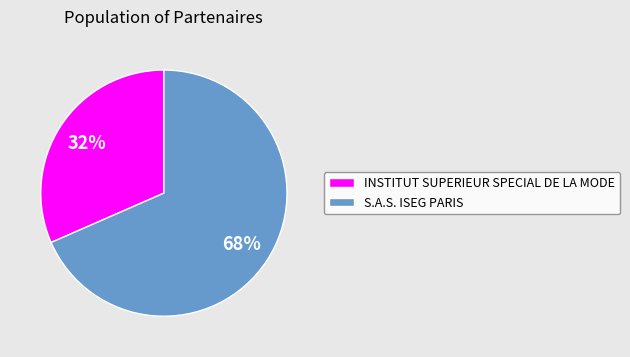

How many segments does this pie chart have?

2